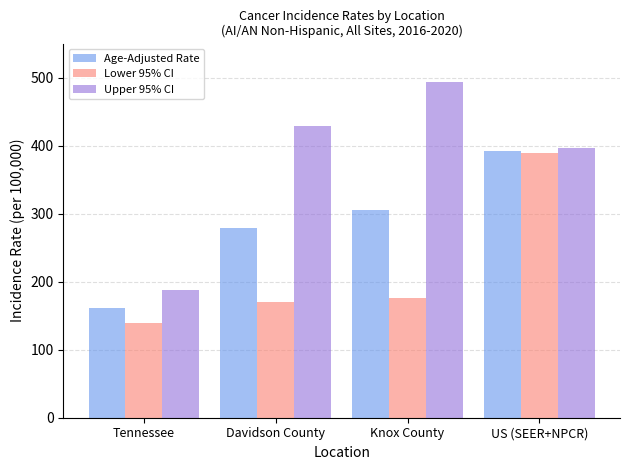

What is the minimum value shown in the chart?

139.0